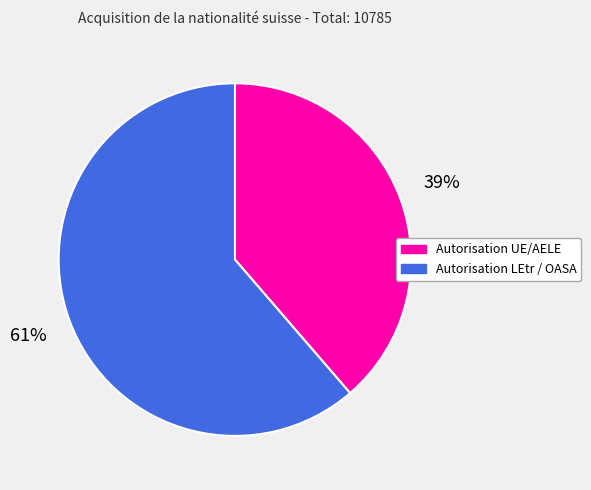

Approximately how many times larger is the value at Autorisation LEtr / OASA compared to Autorisation UE/AELE?

1.6